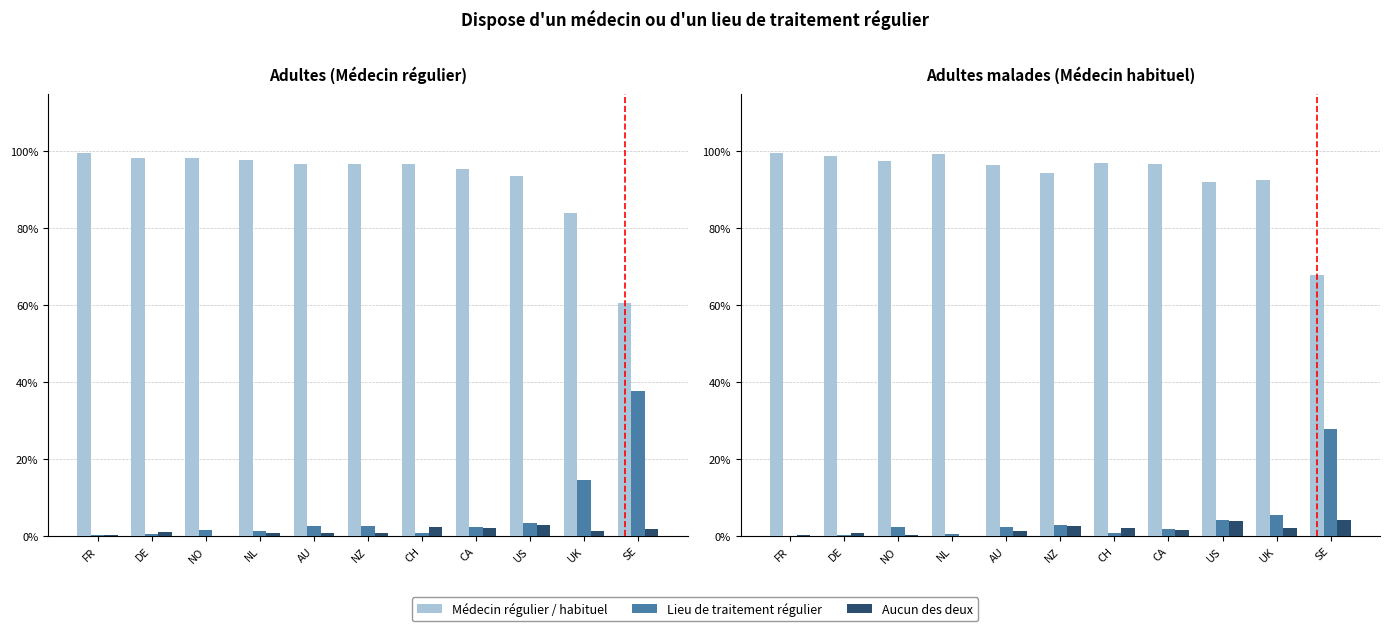

Are the bars grouped side by side (vs. stacked)?

Yes